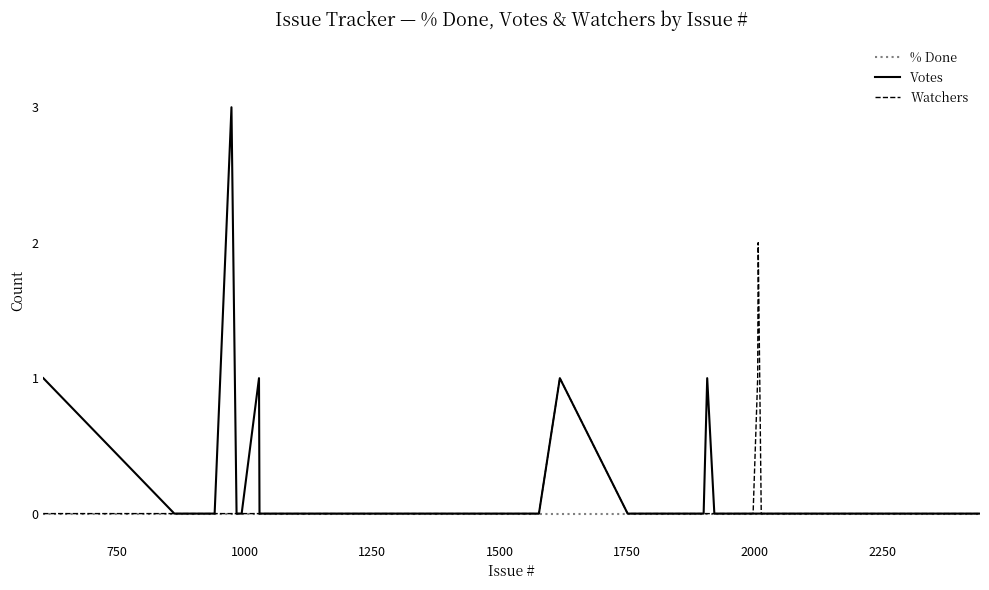

Which series has the widest spread of values?

Votes